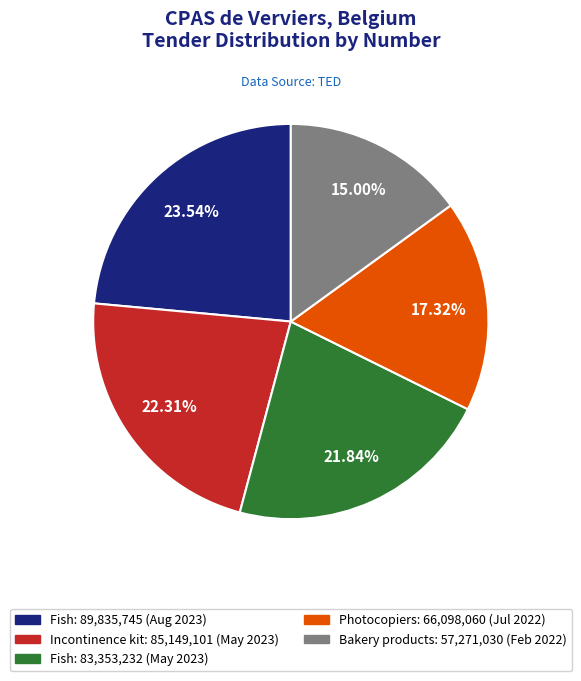

Is there any slice that represents more than half of the pie?

No